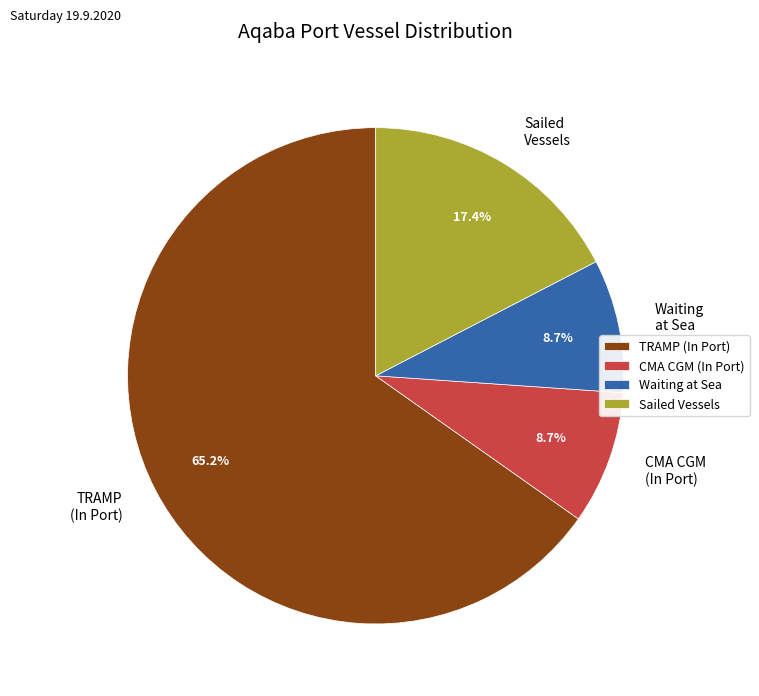

What is the largest slice in the pie chart?

TRAMP (In Port)